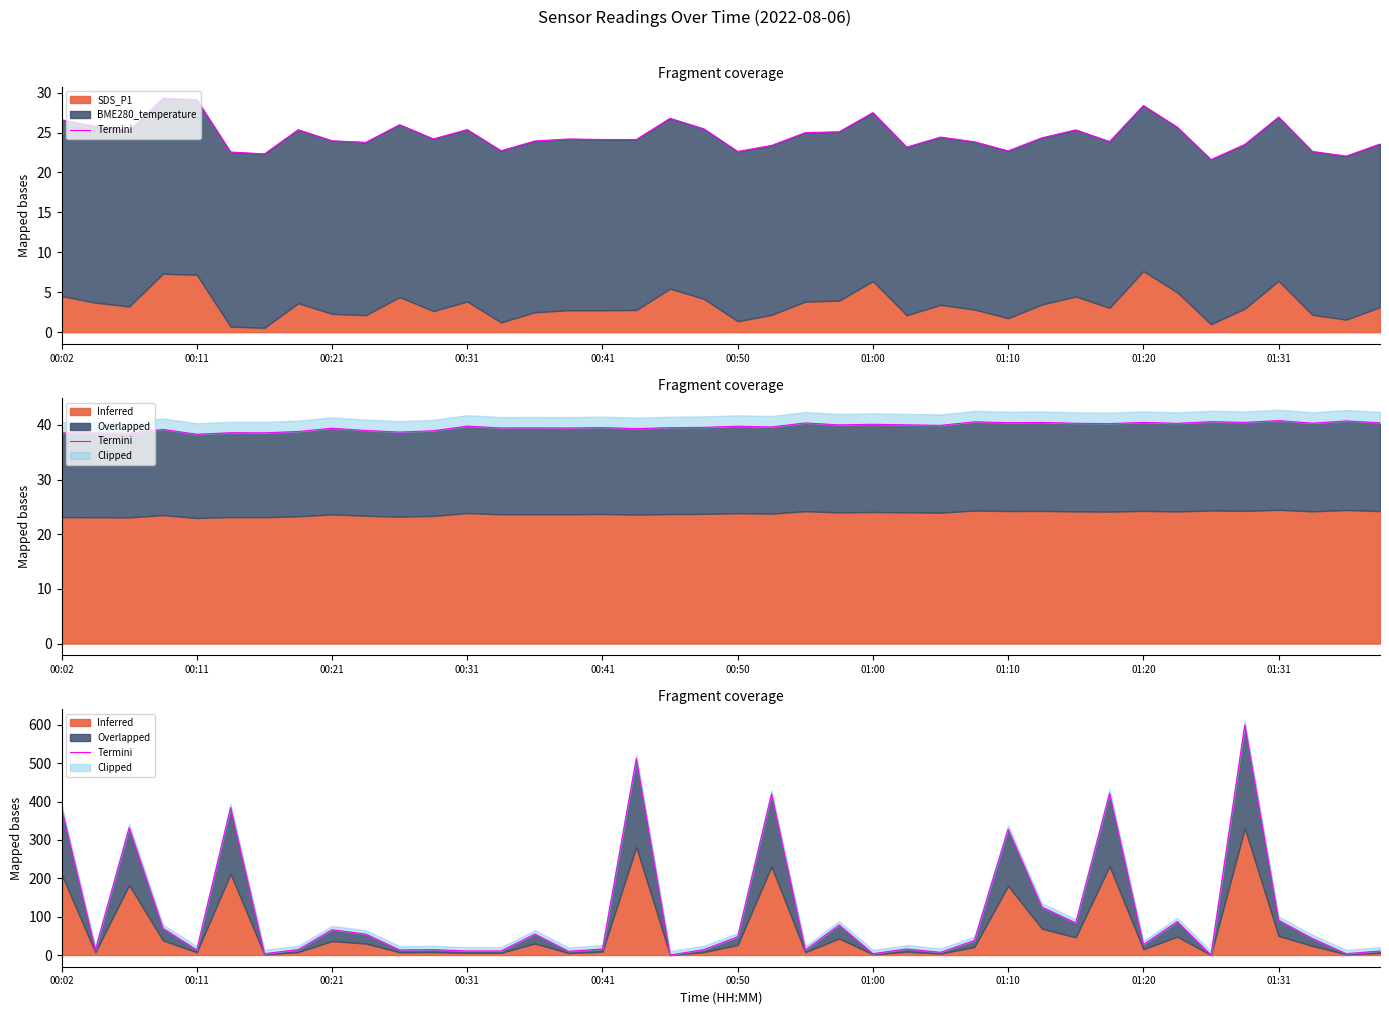

How many values are above zero?

38